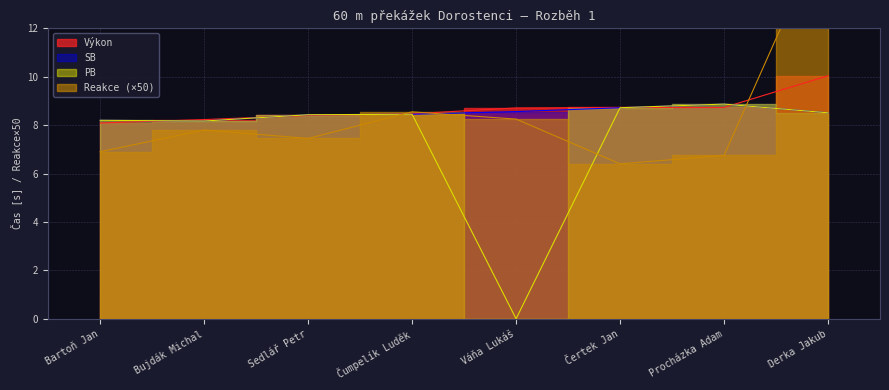

What is the greatest value displayed?

16.4